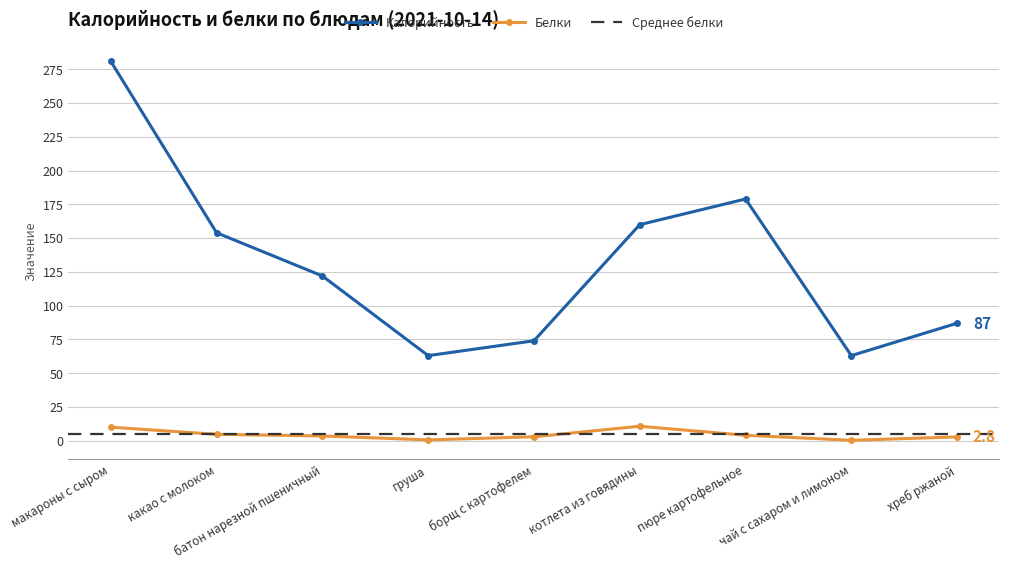

Is it true that Белки equals 6.7 at какао с молоком?

False